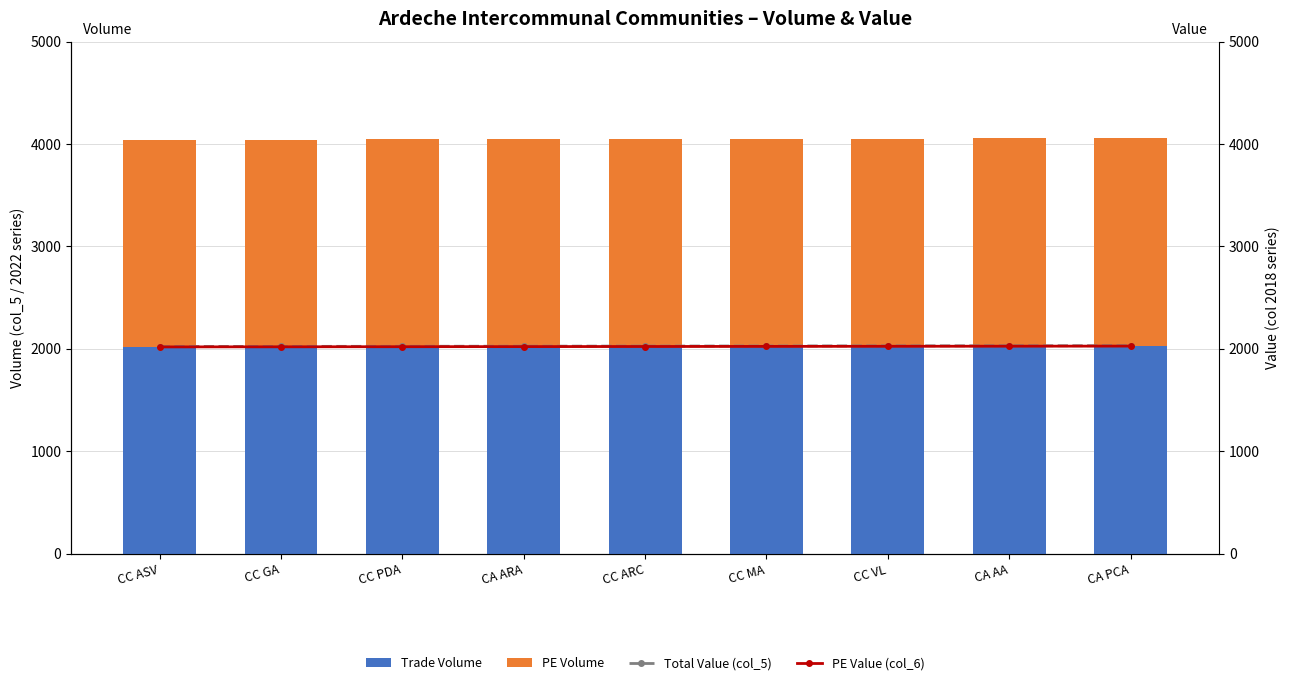

What is the value of the PE Value (col_6) bar at the 7th from the left?

2024